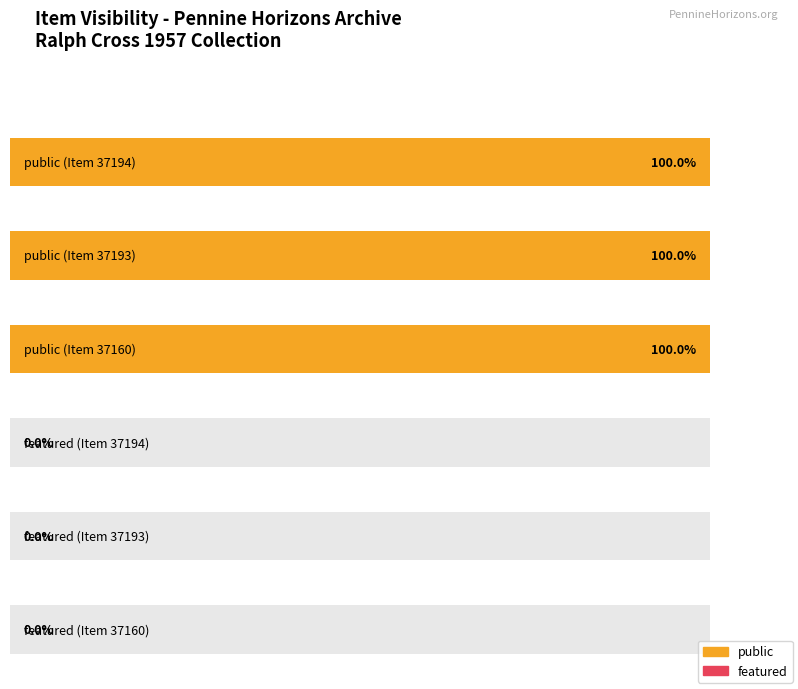

Reading left to right, what are all the values shown in this chart?

public: 1	1	1
featured: 0	0	0